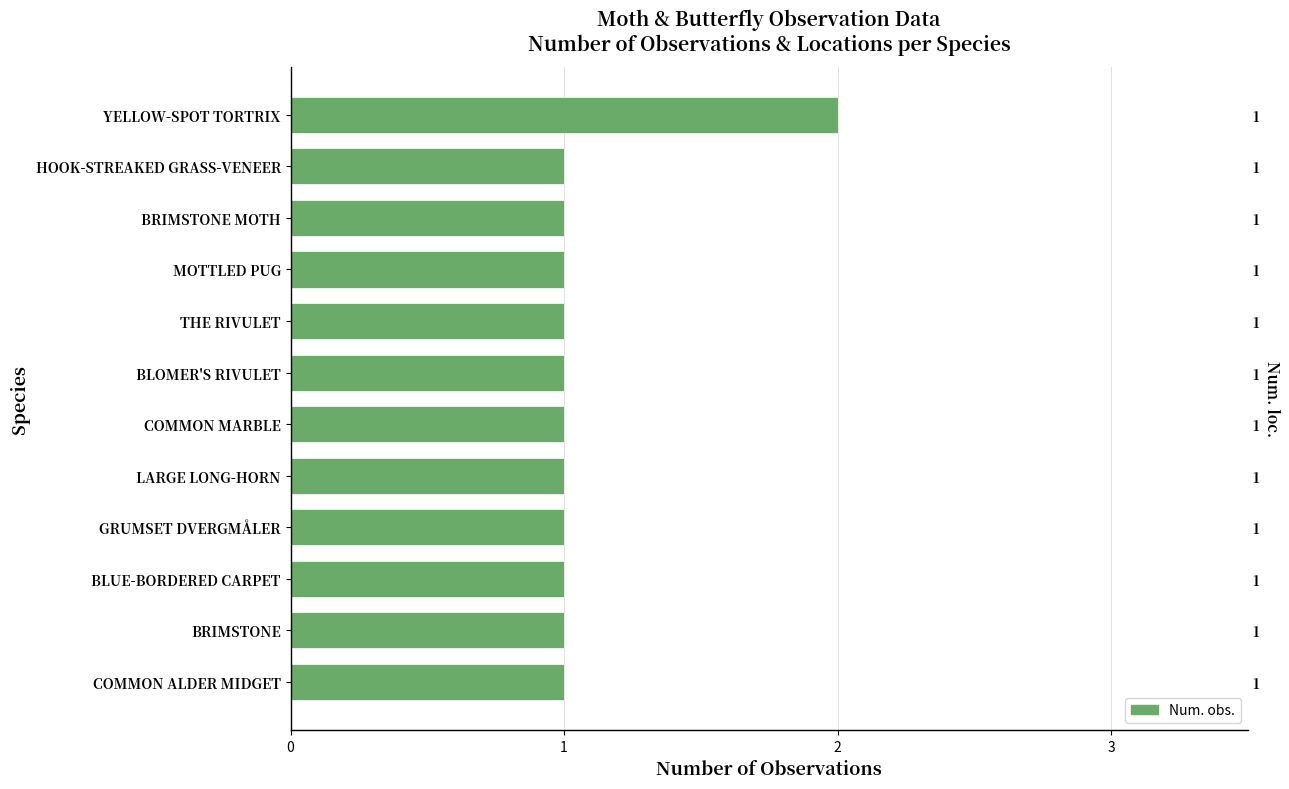

Reading left to right, transcribe all the data shown in this chart.

2	1	1	1	1	1	1	1	1	1	1	1